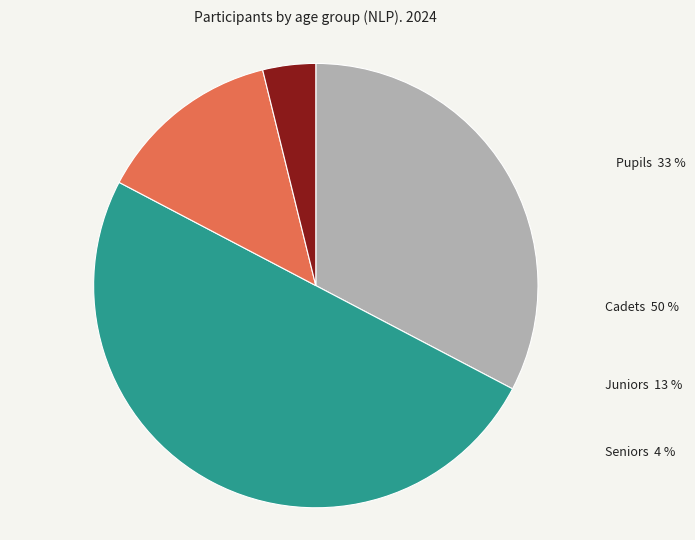

What is the ratio of the value at Seniors to the value at Juniors?

0.3